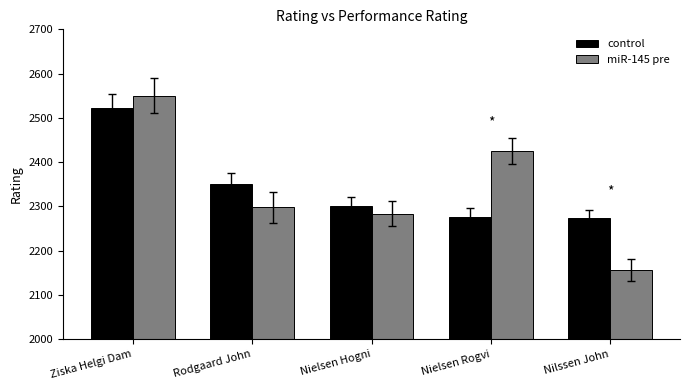

At which category is the sum across all series the highest?

Ziska Helgi Dam